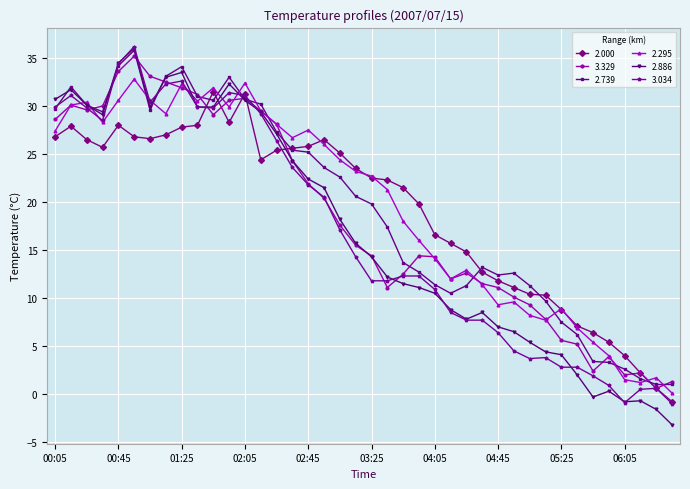

Which series has the widest spread of values?

2.886